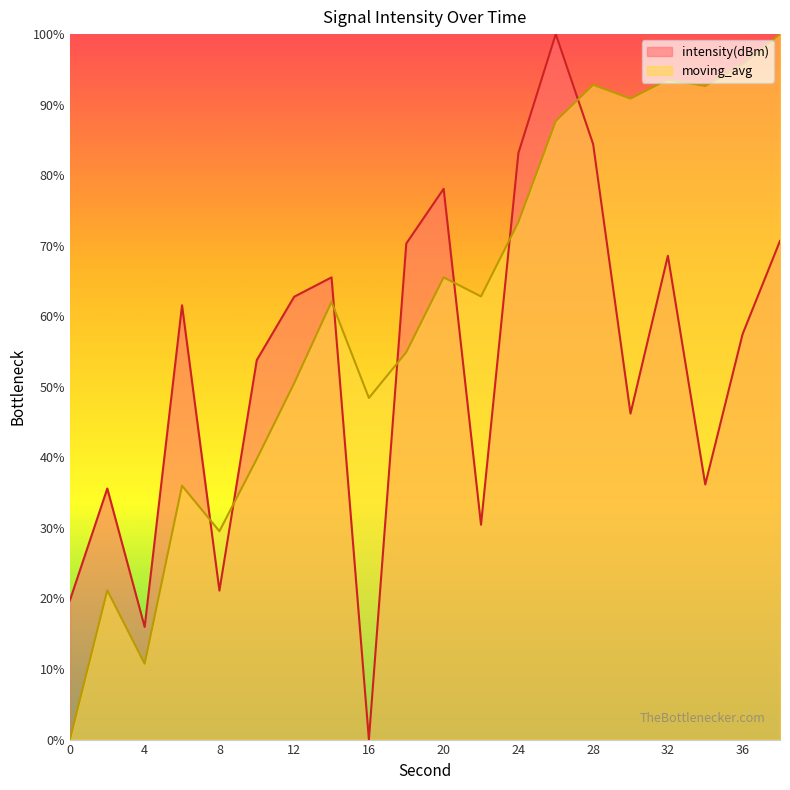

Reading right to left, what are all the values shown in this chart?

intensity(dBm): 70.7	57.5	36.2	68.6	46.2	84.4	100.0	83.1	30.5	78.1	70.3	0.0	65.5	62.8	53.8	21.1	61.6	16.0	35.6	19.7
moving_avg: 100.0	95.7	92.6	93.5	90.9	92.8	87.7	73.4	62.8	65.5	54.9	48.4	62.0	50.5	39.8	29.5	36.0	10.8	21.2	0.0